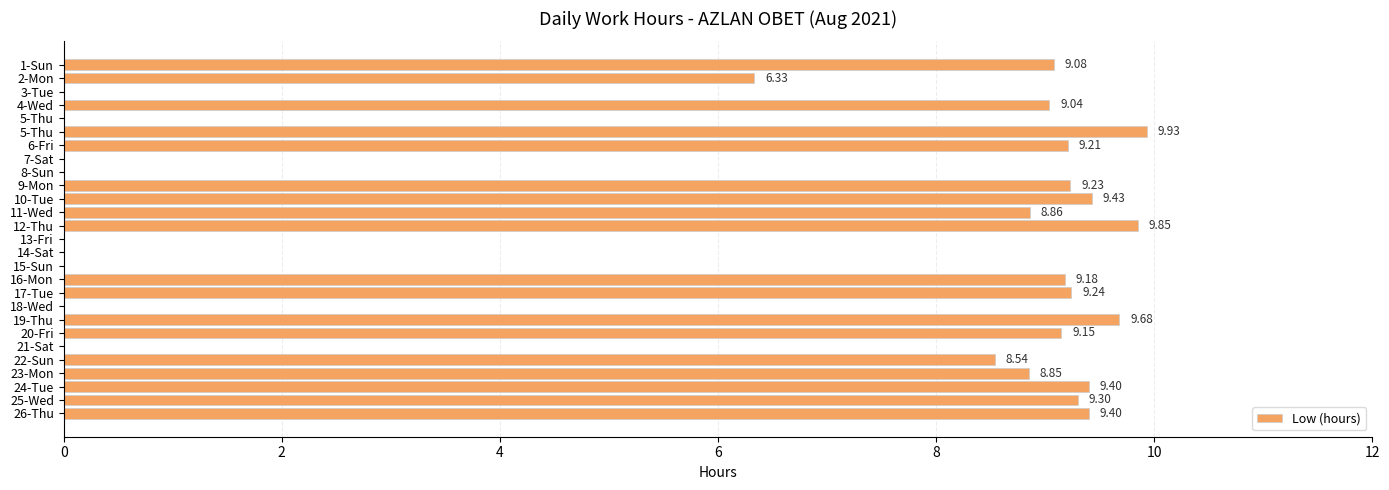

How many distinct data groups are displayed?

1